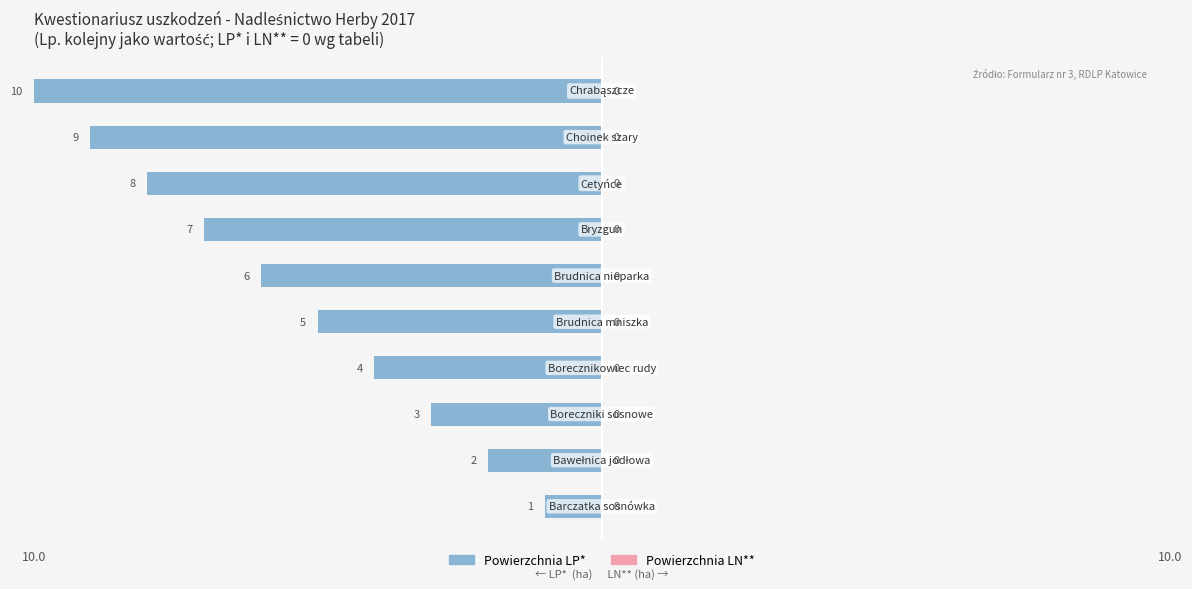

Does the chart contain any negative values?

Yes